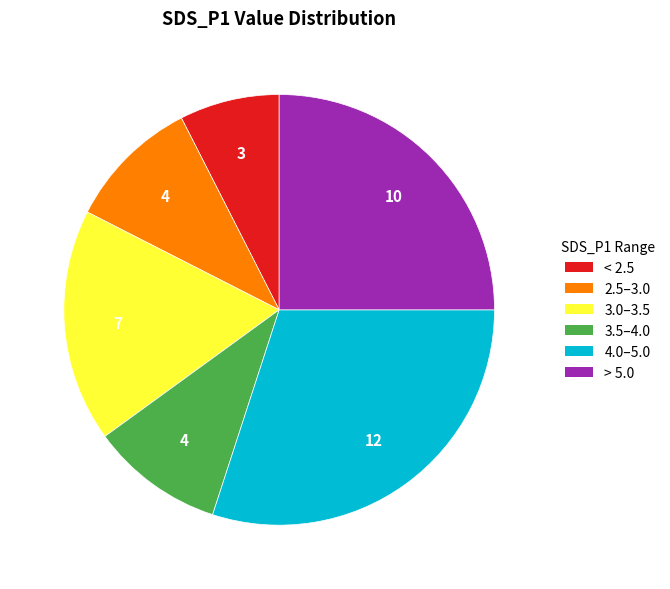

How many slices are in this pie chart?

6